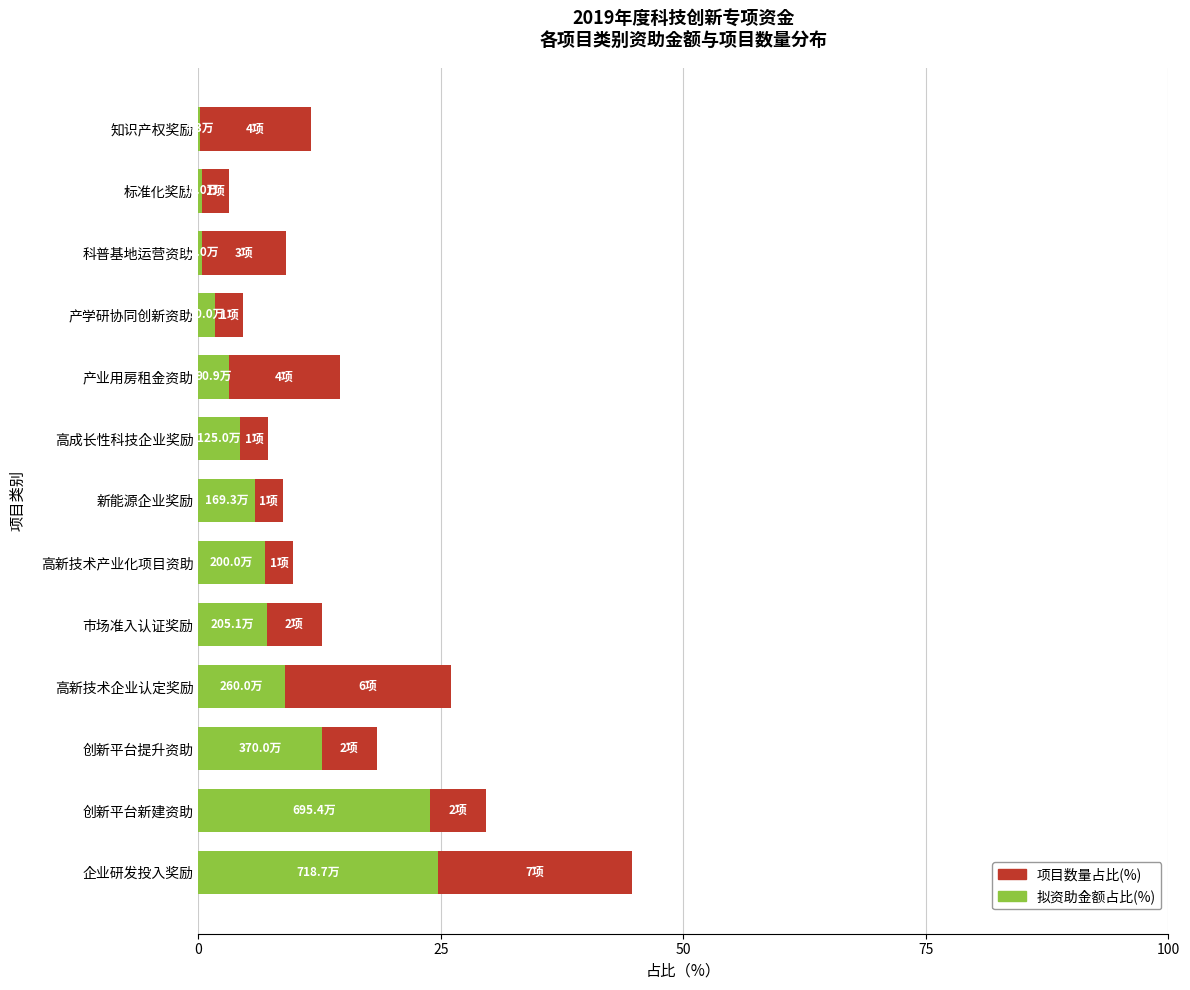

What is the total value across all series at 创新平台提升资助?

18.4